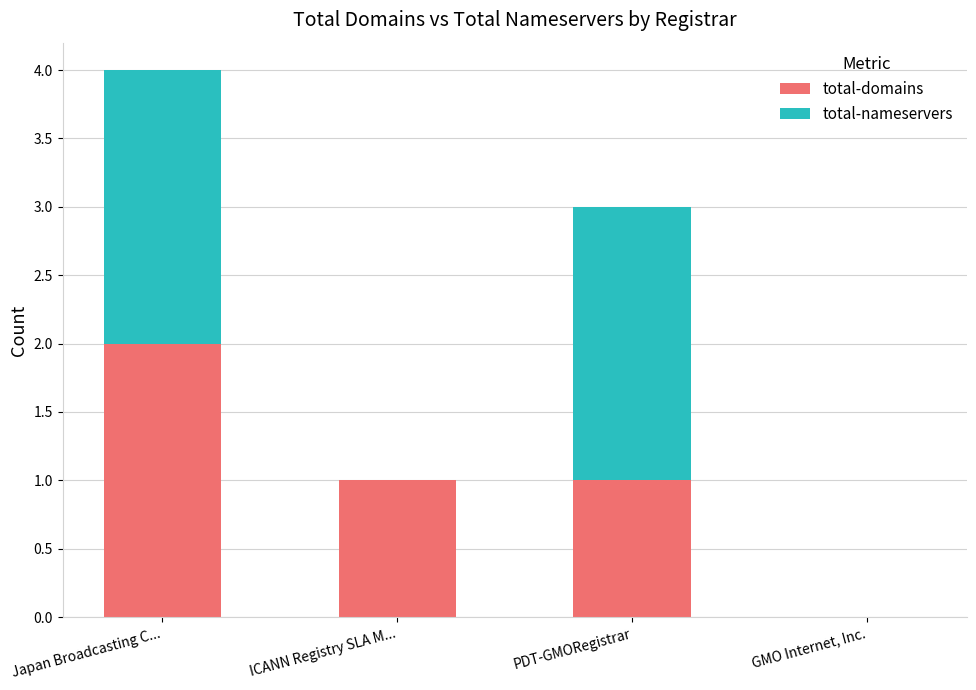

At which category is the sum across all series the highest?

Japan Broadcasting C...